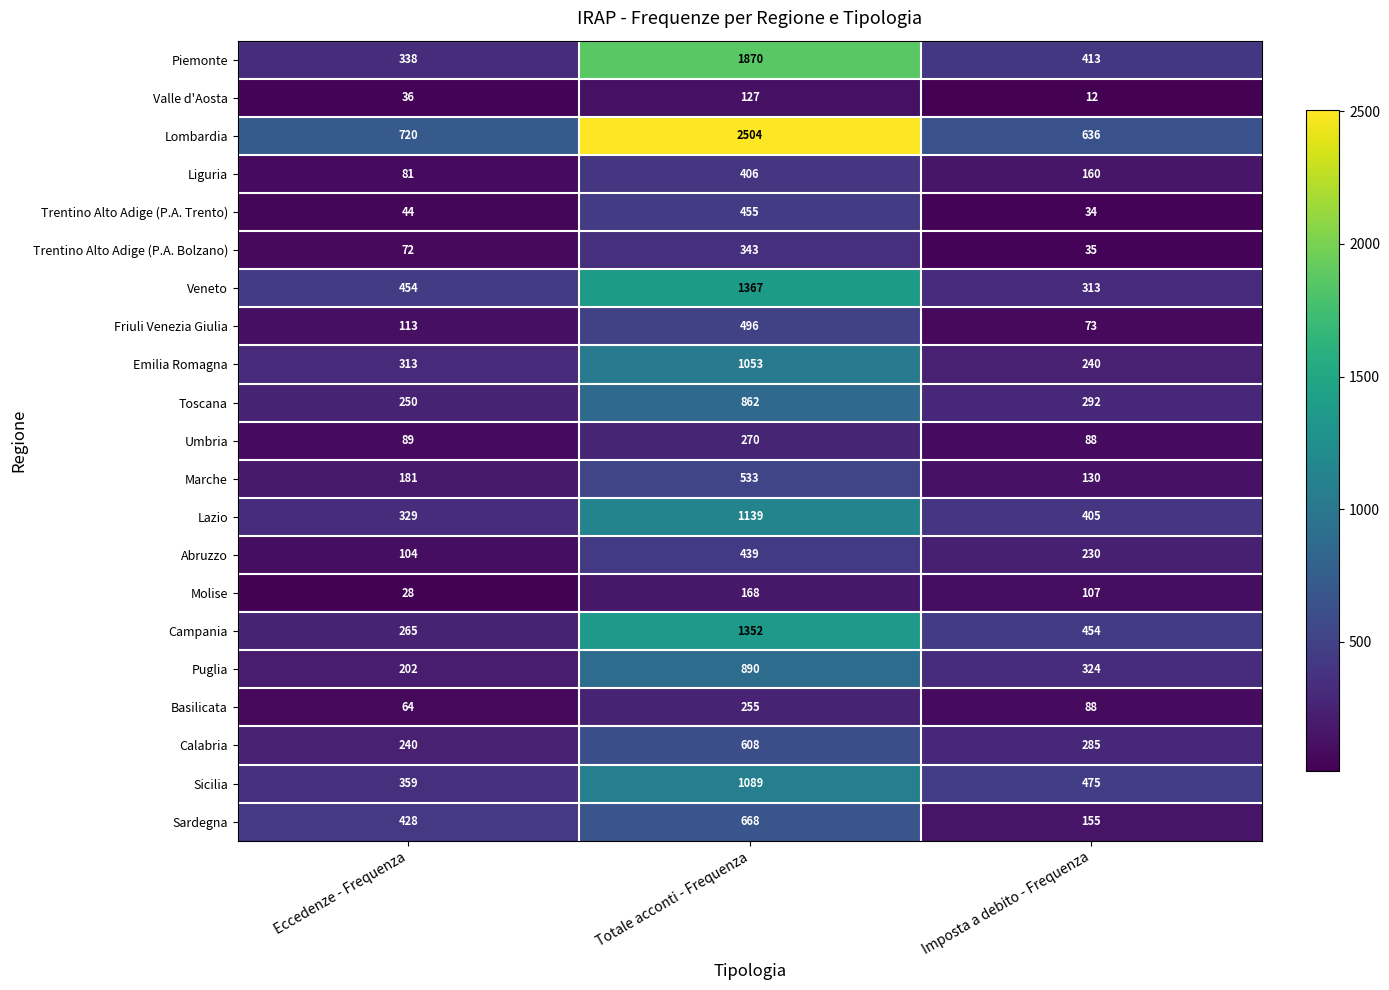

At Eccedenze - Frequenza, list the series in order from largest to smallest.

Lombardia, Veneto, Sardegna, Sicilia, Piemonte, Lazio, Emilia Romagna, Campania, Toscana, Calabria, Puglia, Marche, Friuli Venezia Giulia, Abruzzo, Umbria, Liguria, Trentino Alto Adige (P.A. Bolzano), Basilicata, Trentino Alto Adige (P.A. Trento), Valle d'Aosta, Molise